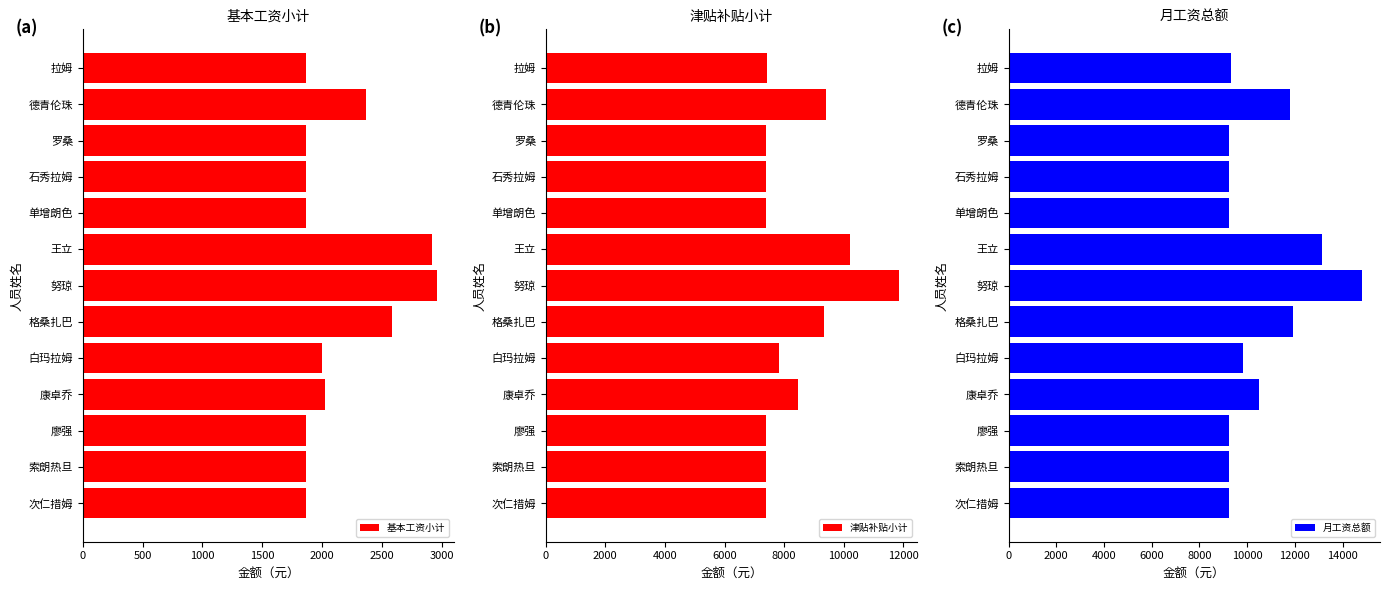

Reading left to right, extract all data points from this chart.

基本工资小计: 1862	2370	1862	1862	1862	2914	2956	2585	1995	2027	1862	1862	1862
津贴补贴小计: 7440	9407	7375	7375	7375	10203	11867	9327	7816	8469	7375	7375	7375
月工资总额: 9302	11777	9237	9237	9237	13117	14823	11912	9811	10496	9237	9237	9237